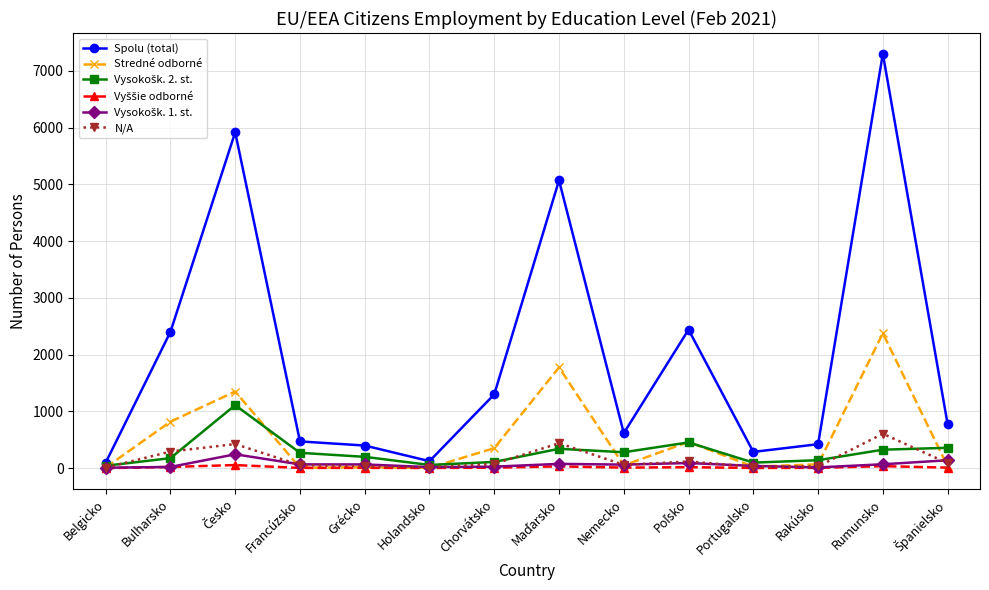

Is the value of Stredné odborné at Chorvátsko greater than the value of N/A at Chorvátsko?

Yes